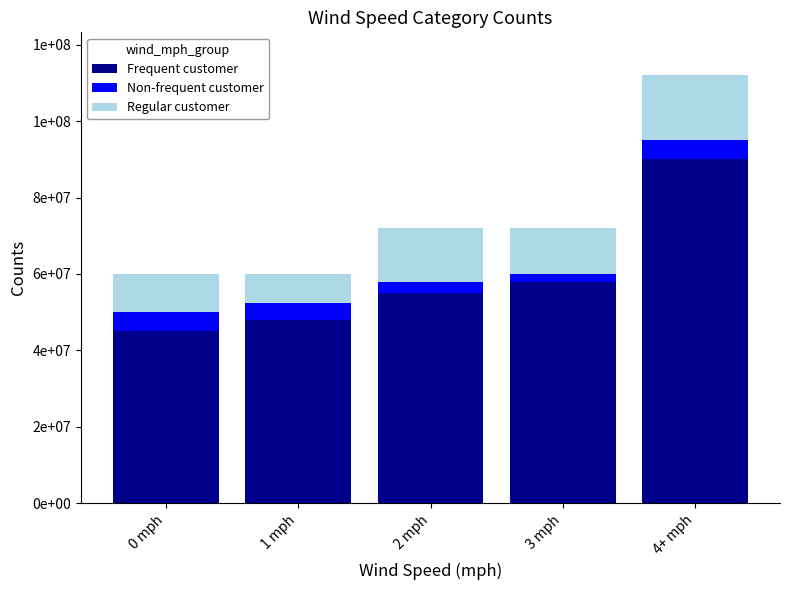

Between 4+ mph and 3 mph, which is larger?

4+ mph